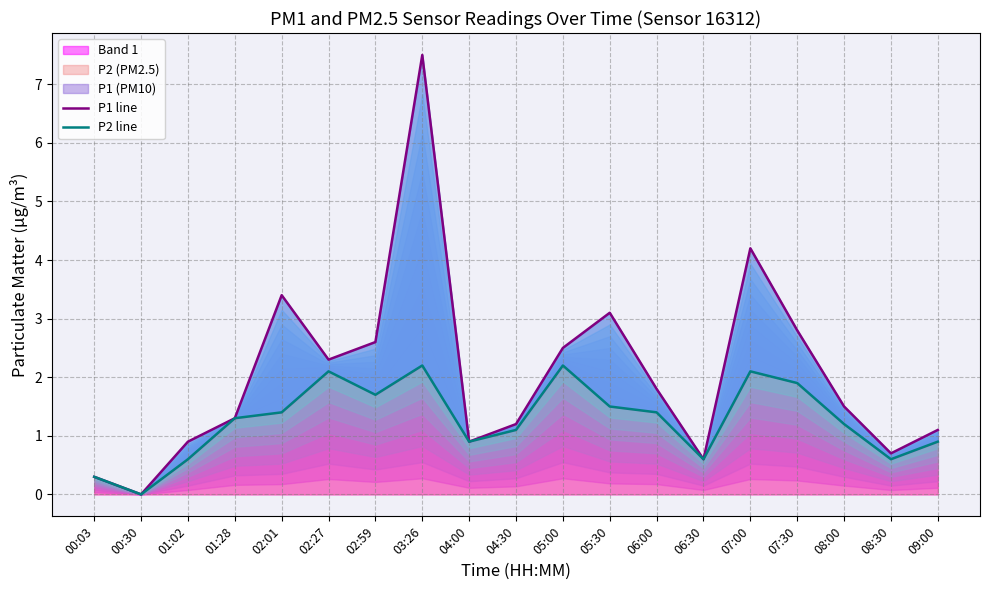

Rank the categories by P1 line value from lowest to highest.

00:30, 00:03, 06:30, 08:30, 01:02, 04:00, 09:00, 04:30, 01:28, 08:00, 06:00, 02:27, 05:00, 02:59, 07:30, 05:30, 02:01, 07:00, 03:26